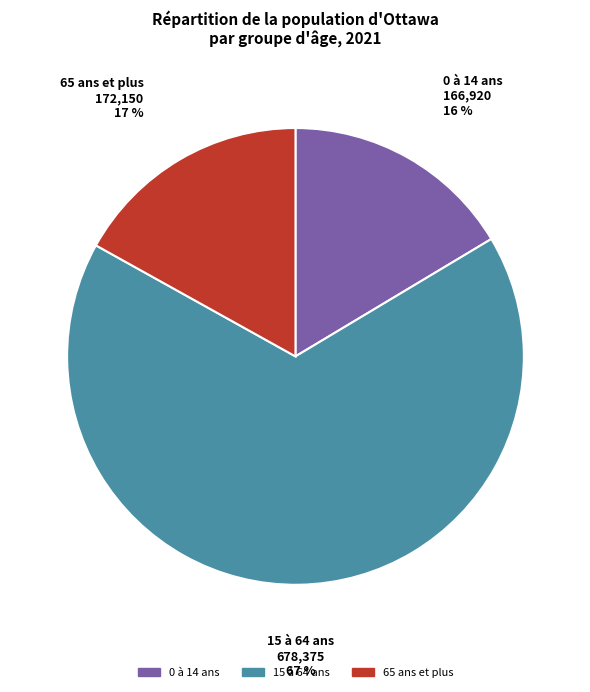

To the nearest percent, what portion does 65 ans et plus represent?

17%